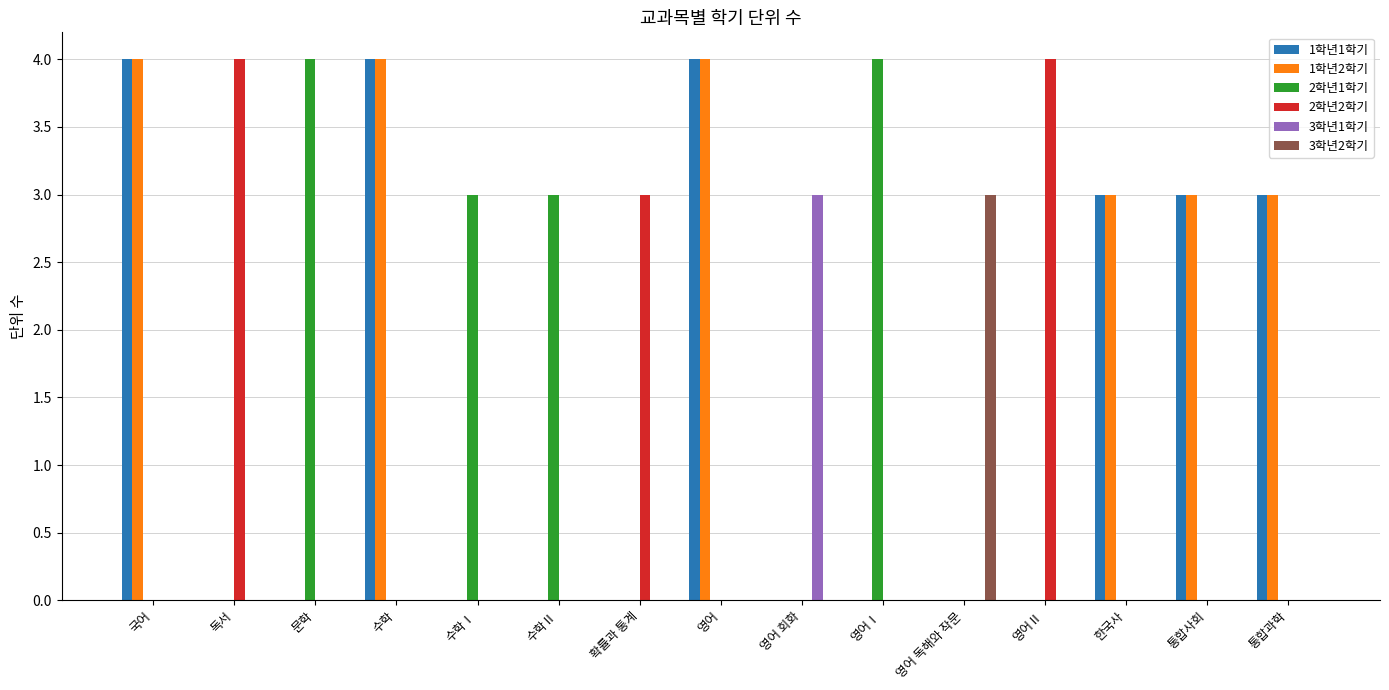

What is the maximum value for 2학년2학기?

4